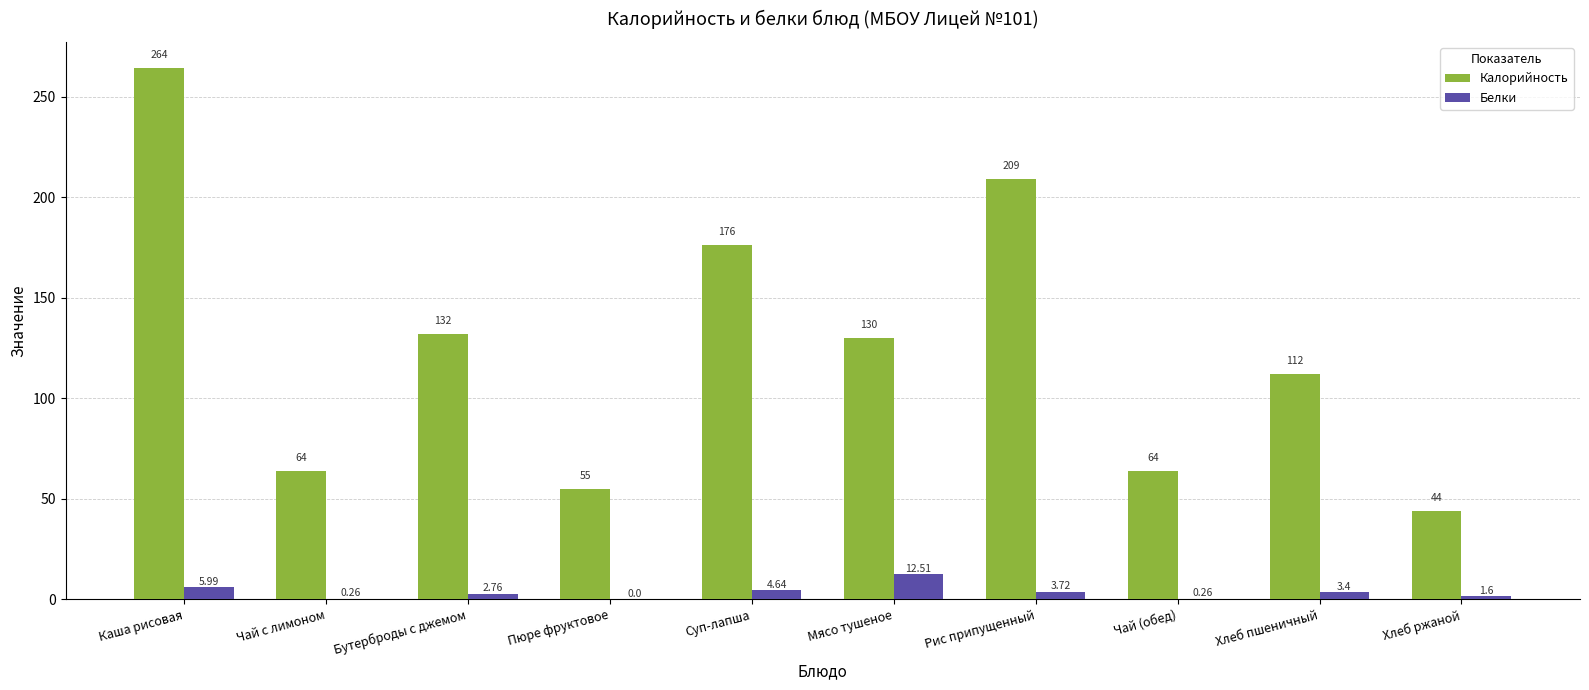

What value does the Калорийность series have at Мясо тушеное?

130.0